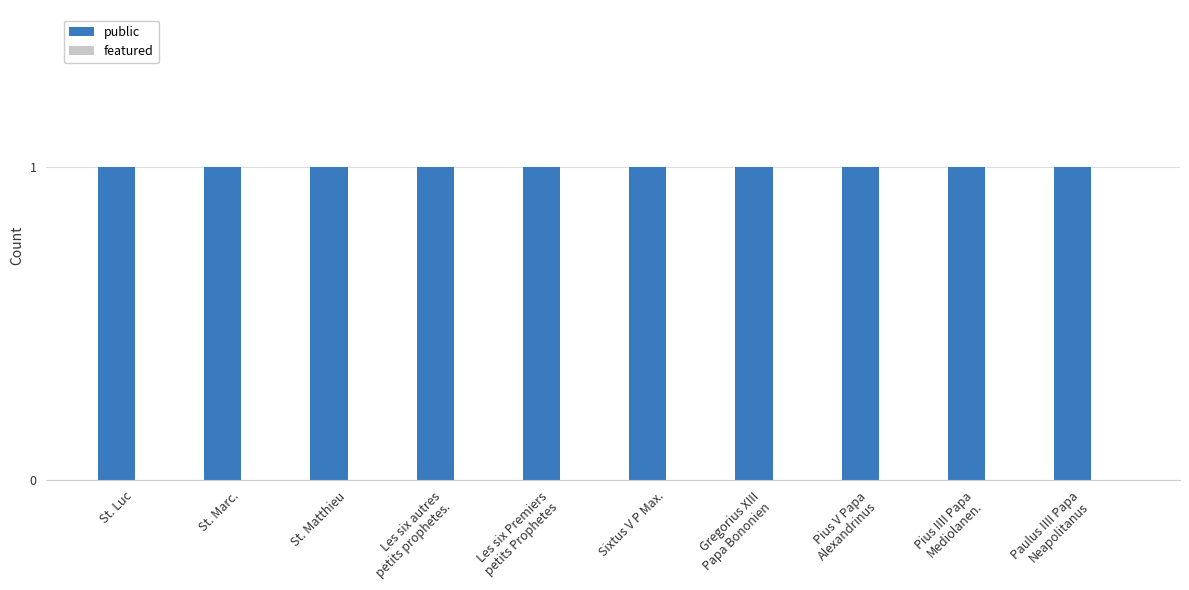

List the labels in order of featured value, largest first.

St. Luc, St. Marc., St. Matthieu, Les six autres
petits prophetes., Les six Premiers
petits Prophetes, Sixtus V P Max., Gregorius XIII
Papa Bononien, Pius V Papa
Alexandrinus, Pius IIII Papa
Mediolanen., Paulus IIII Papa
Neapolitanus